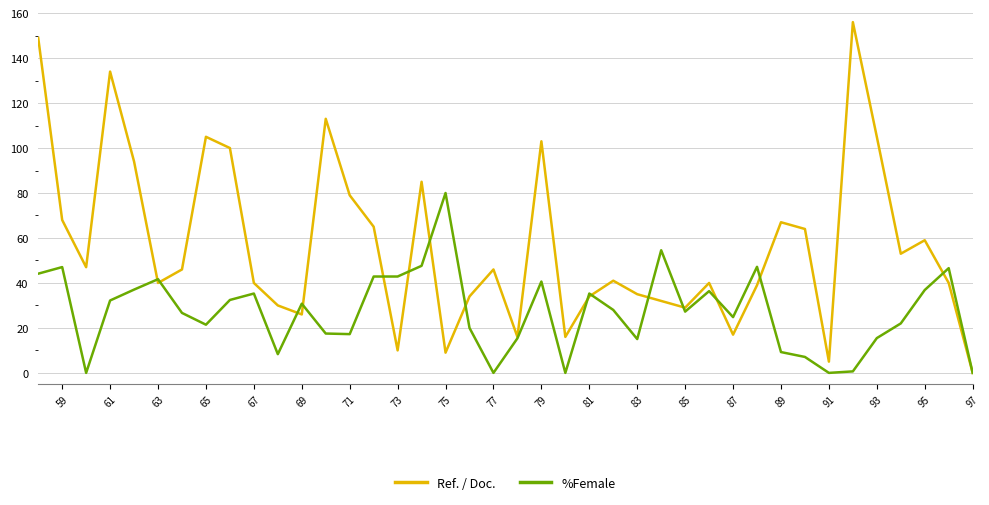

List the series in order of their overall mean, highest first.

Ref. / Doc., %Female